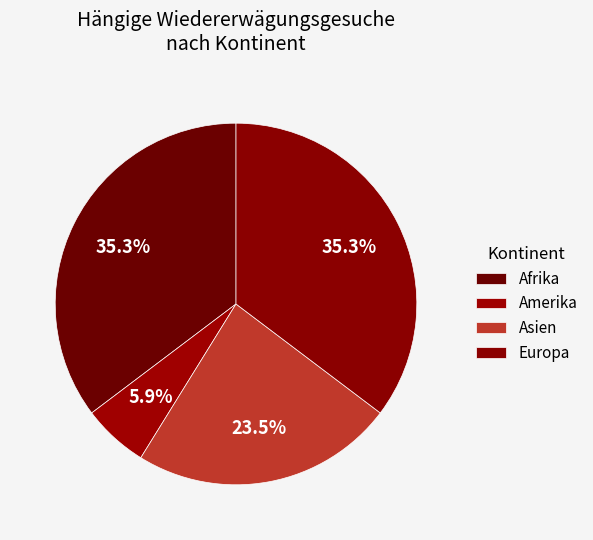

How many segments does this pie chart have?

4